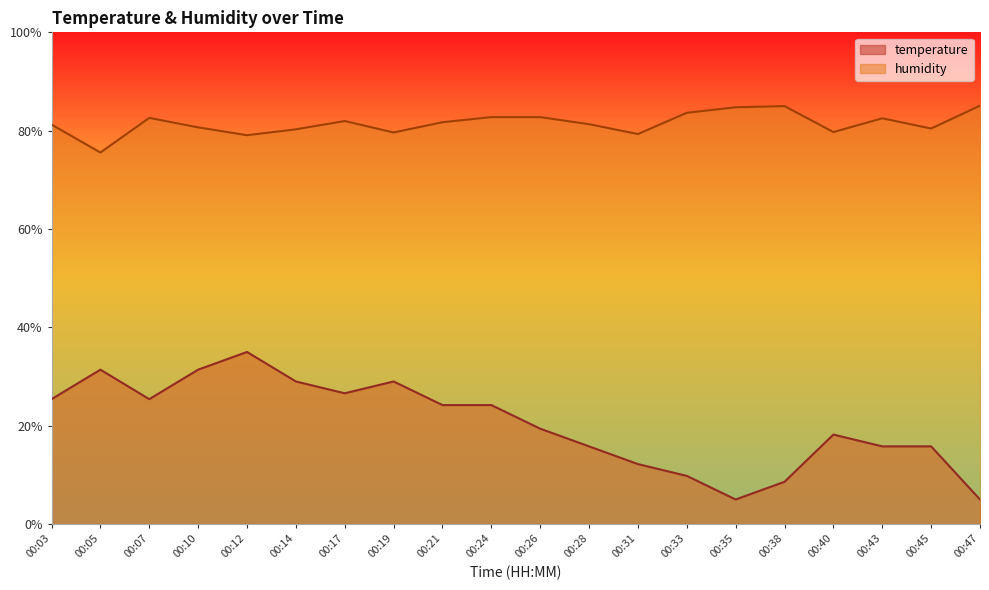

Which category has the highest value in the humidity series?

00:47